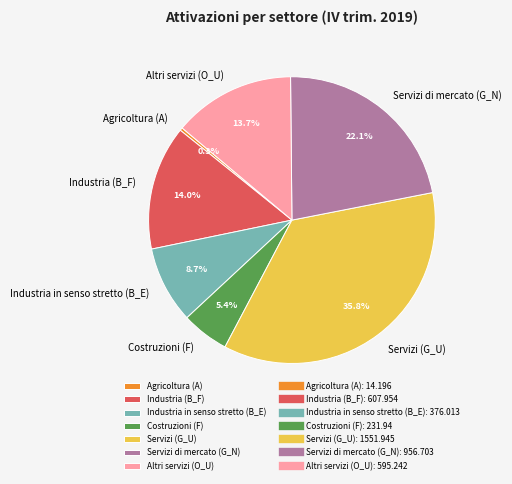

True or false: Servizi (G_U) accounts for 29% of the total.

False